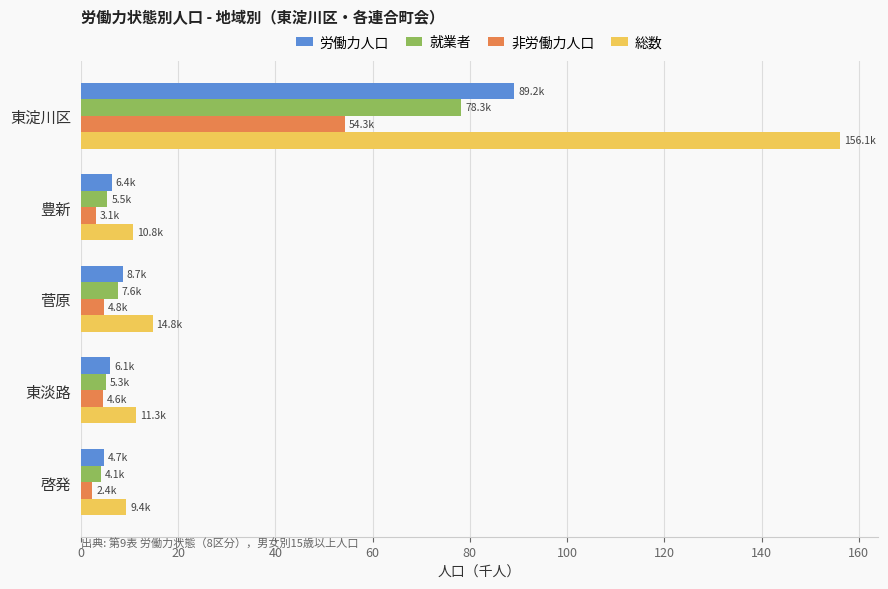

What is the maximum value shown in the chart?

156.1